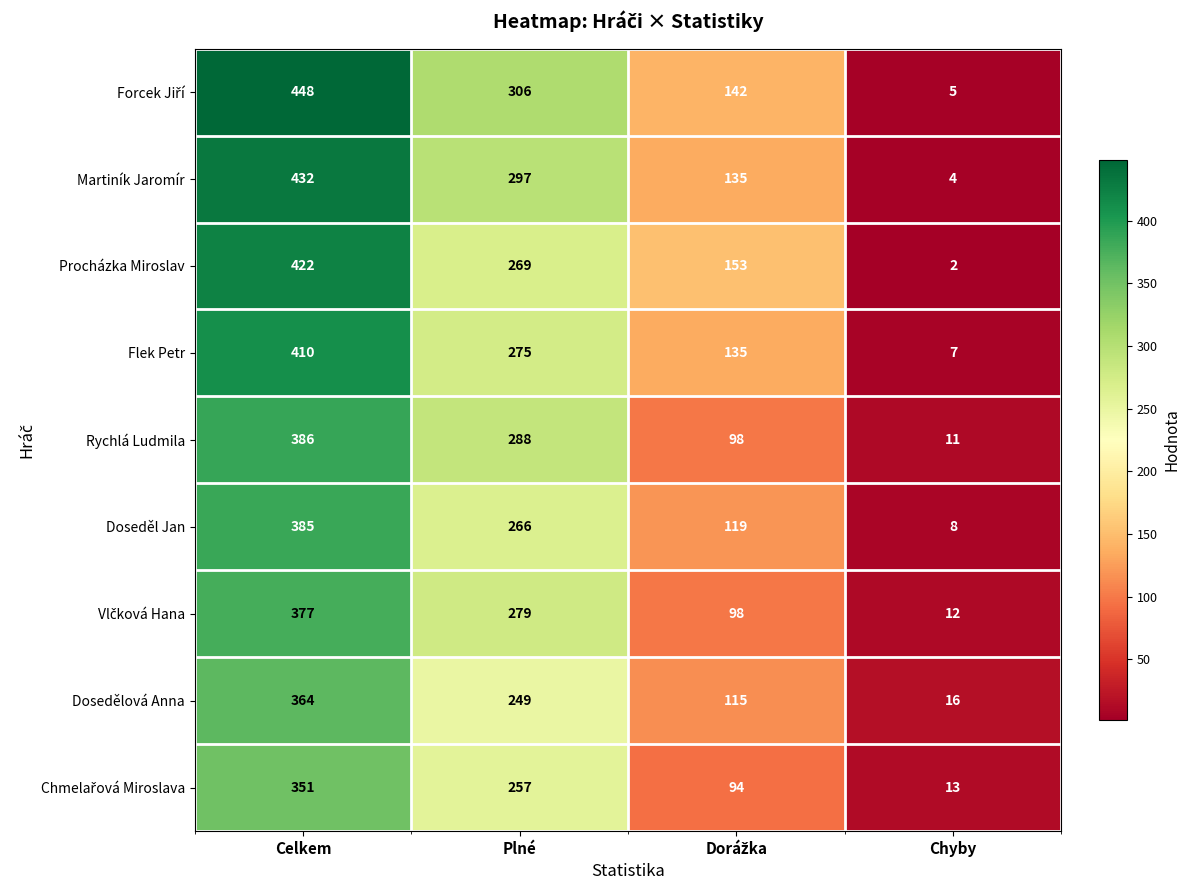

Which category has the highest value across all series?

Celkem